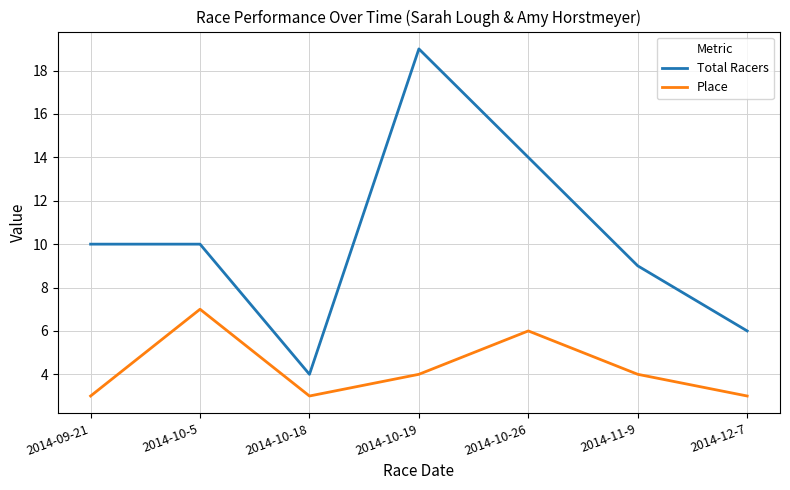

Rank the series at 2014-10-5 from lowest to highest value.

Place, Total Racers